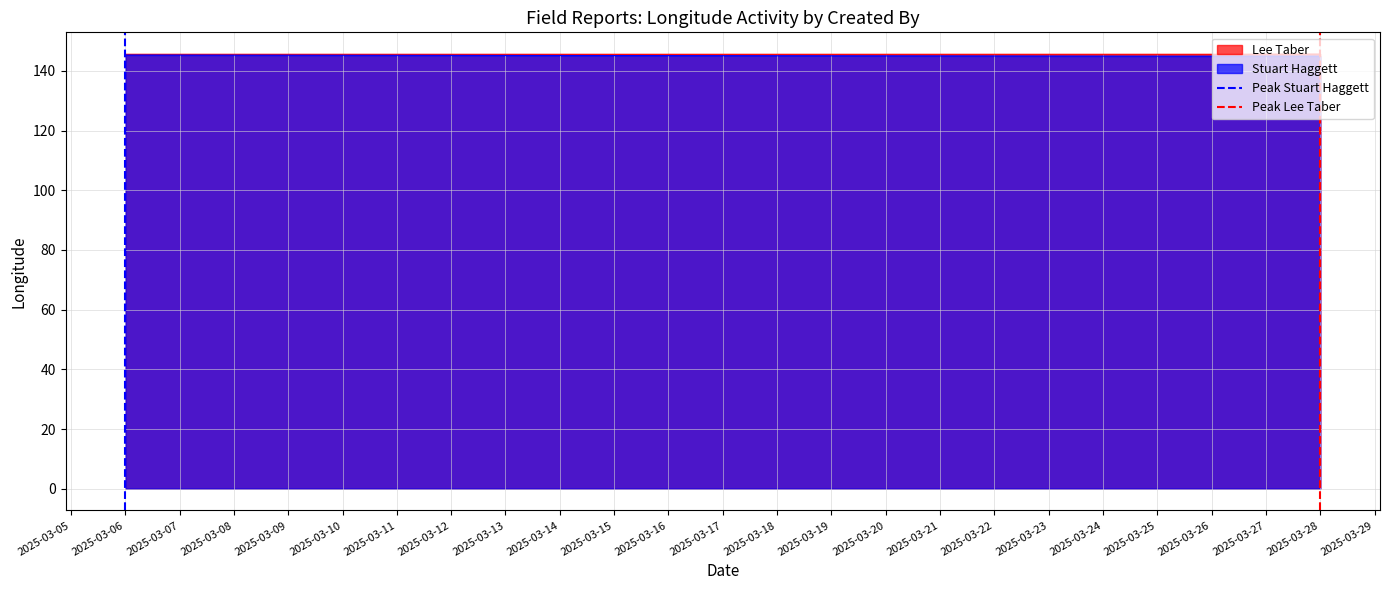

The value of Stuart Haggett at 2025-03-06 is 145.3. True or false?

True